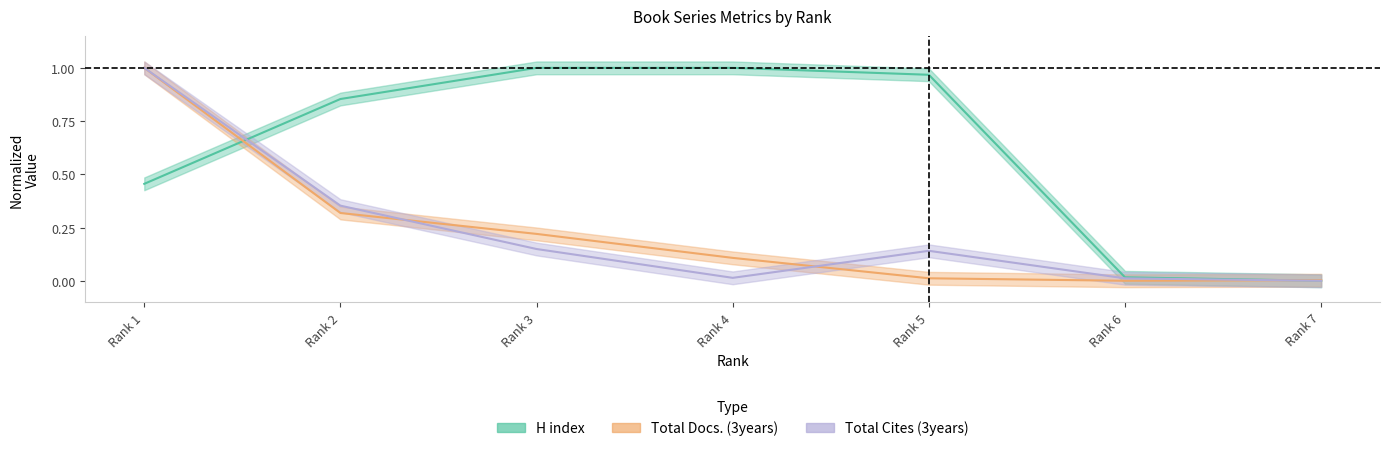

Is it true that Total Cites (3years) equals 0.2 at Rank 5?

False